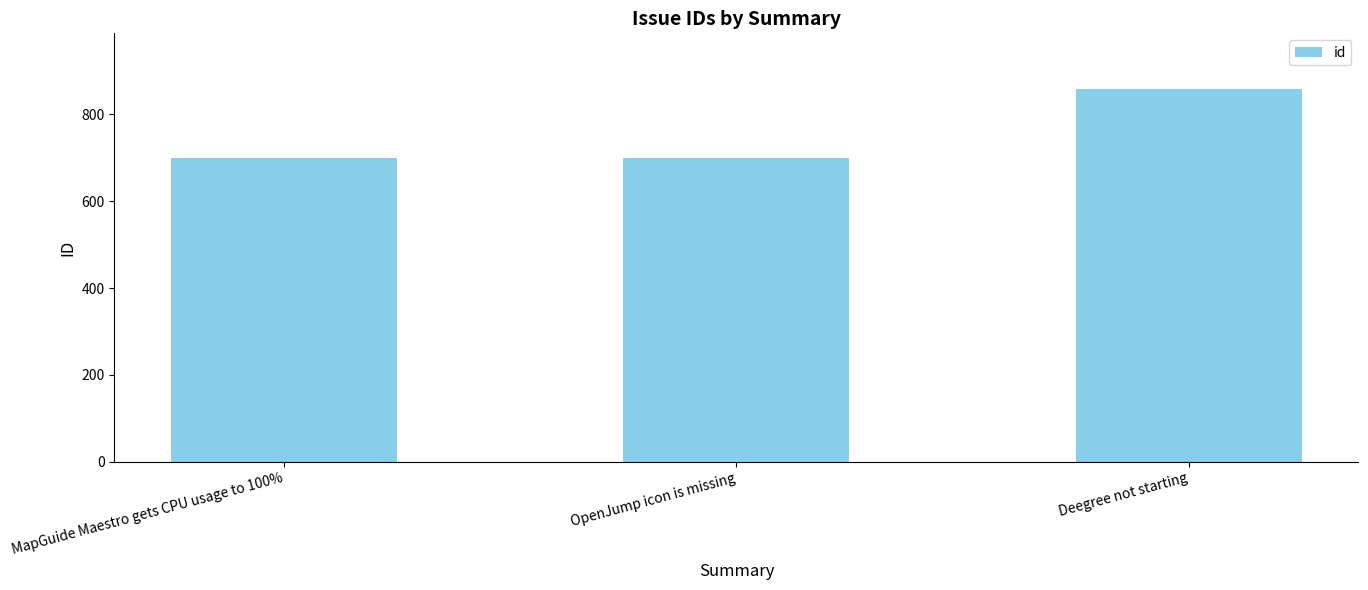

What is the minimum value shown in the chart?

699